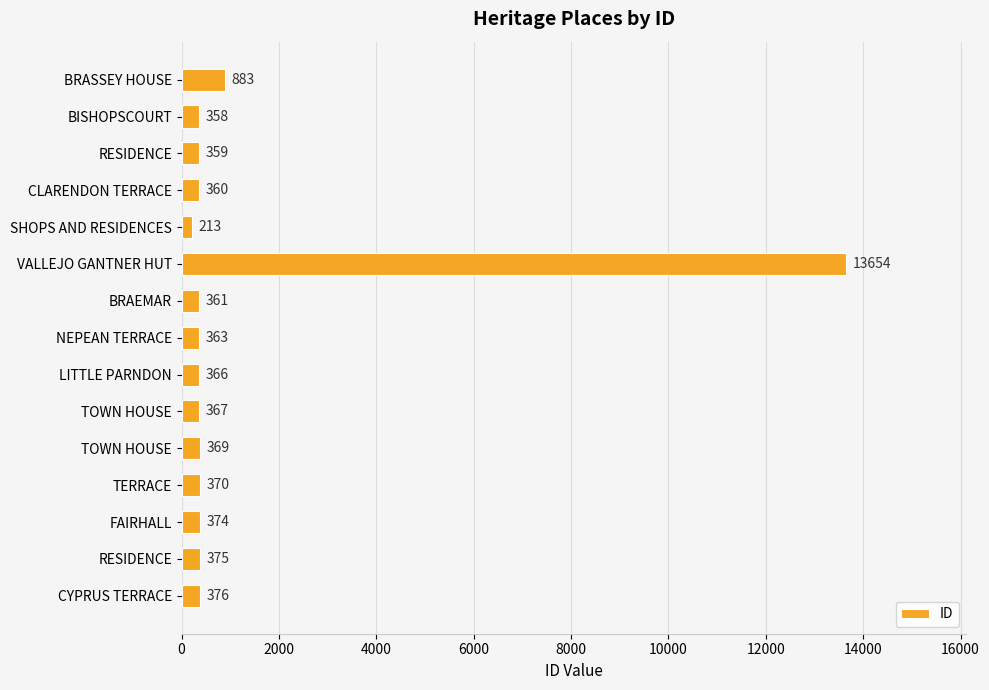

Does the chart contain any negative values?

No